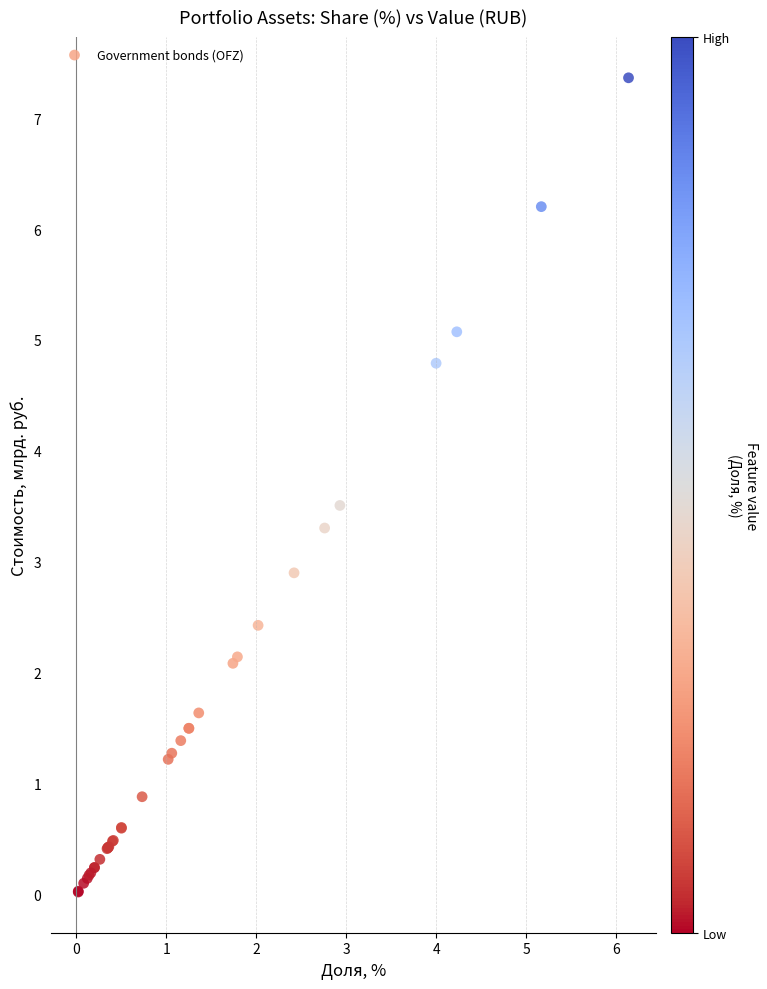

What Y value in the scatter plot is closest to 3?

2.9